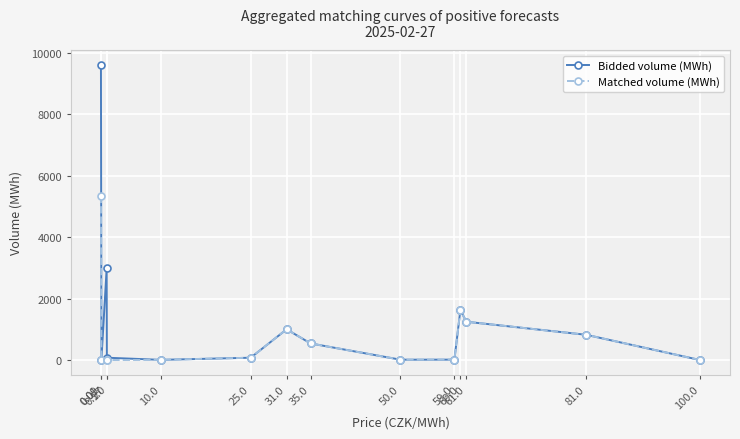

List the series in order of their overall mean, lowest first.

Matched volume (MWh), Bidded volume (MWh)